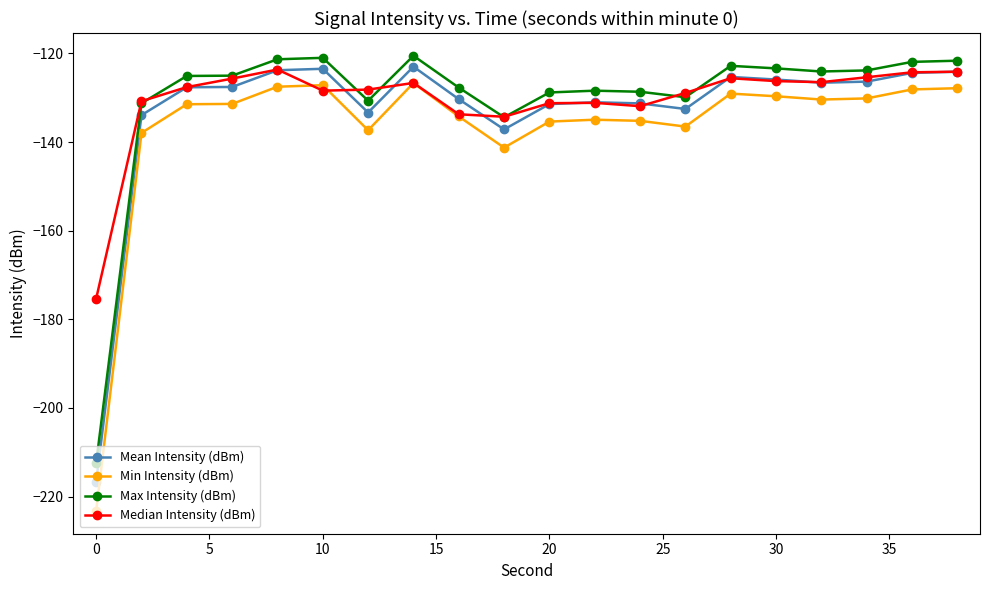

True or false: Median Intensity (dBm) has more than 0 points higher than both neighbors.

True